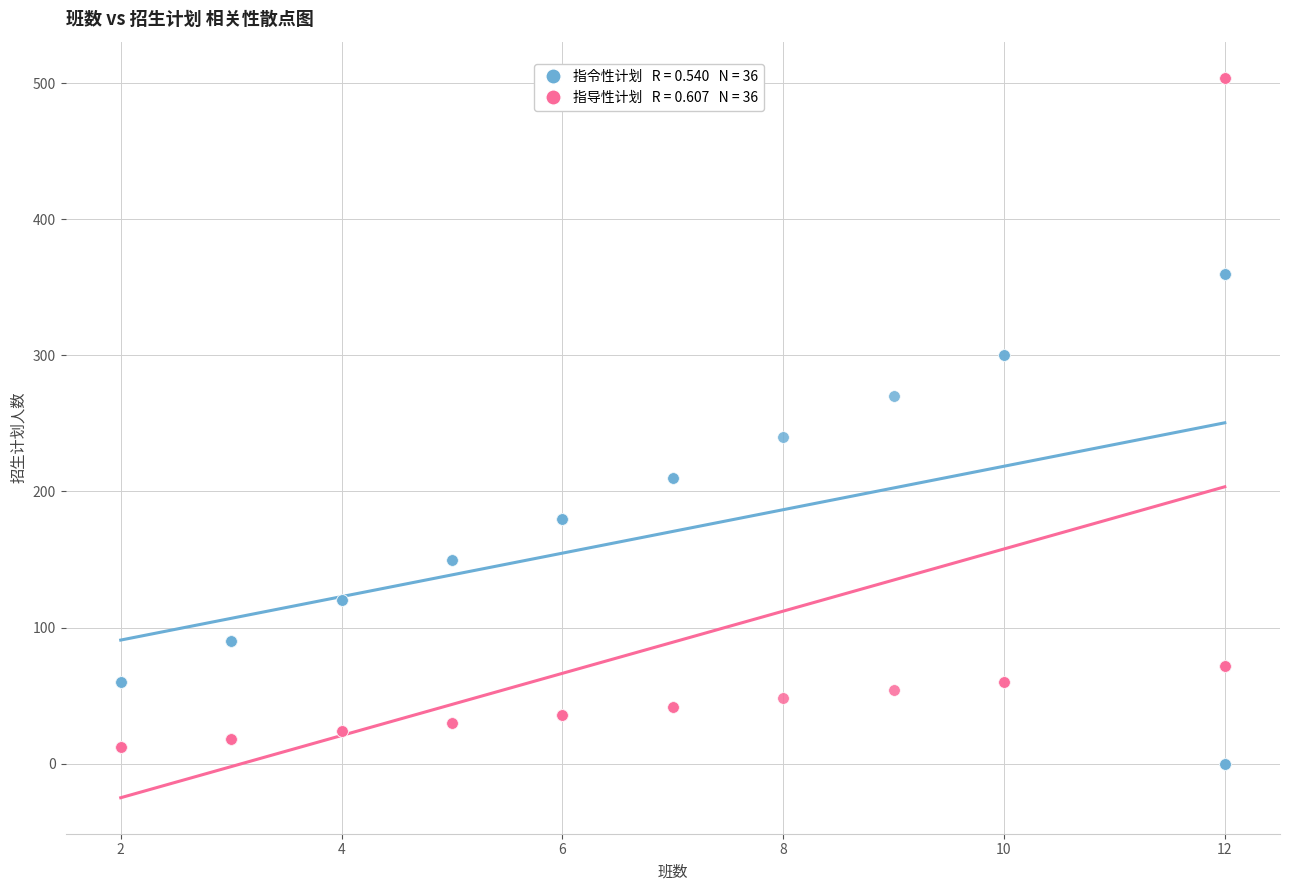

Across all series, what Y value is closest to 252?

240